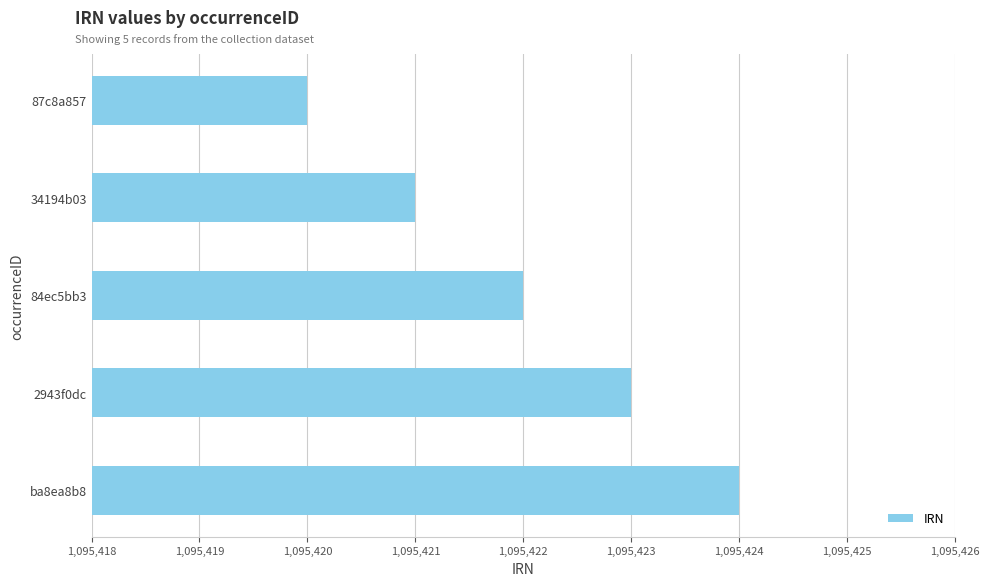

What is the approximate value at 87c8a857?

1095420